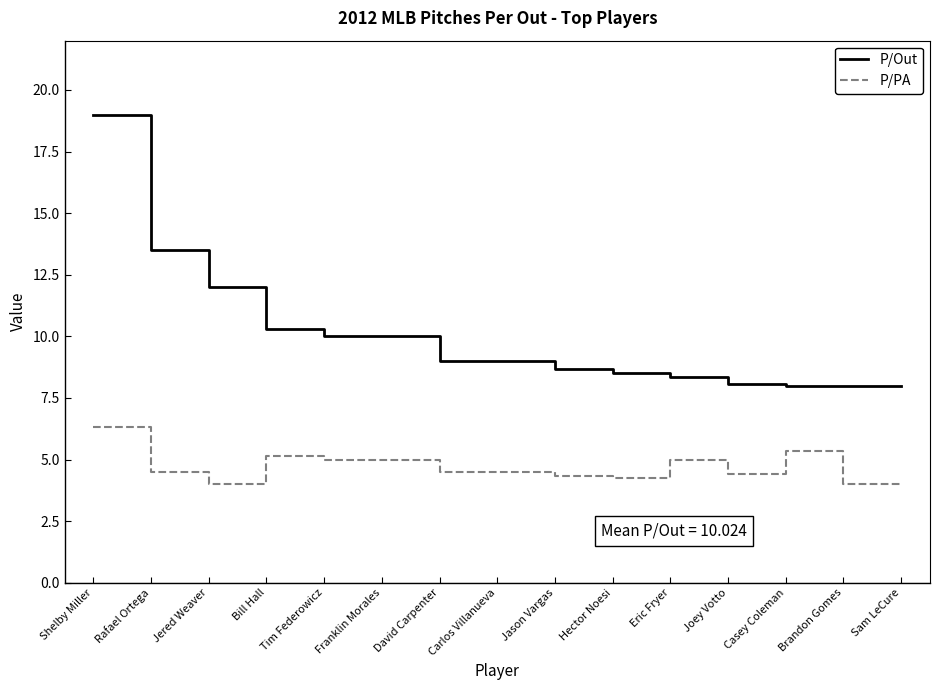

What is the sum of all P/PA values?

70.3